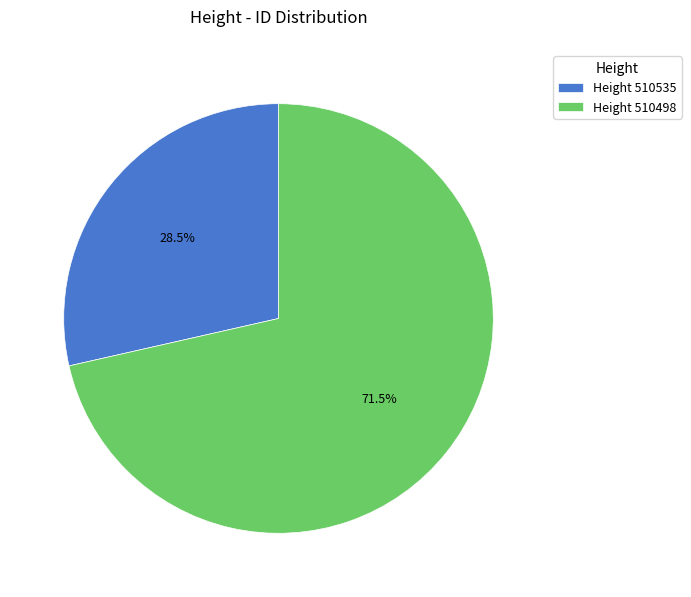

To the nearest percent, what is the average slice percentage?

50%